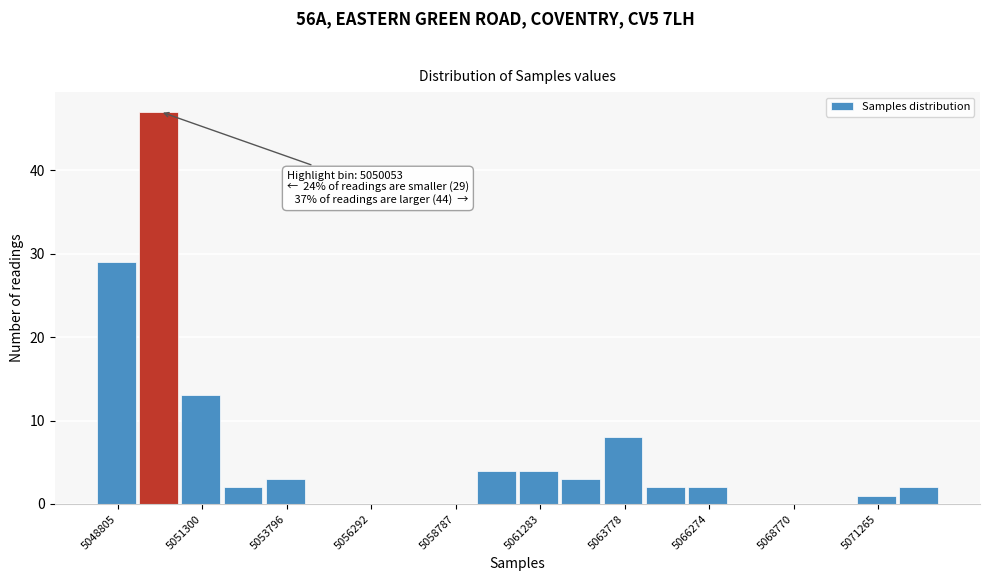

Around what value on the x-axis is the tallest bar? Give the approximate position of its centre, as read against the axis.

5050000